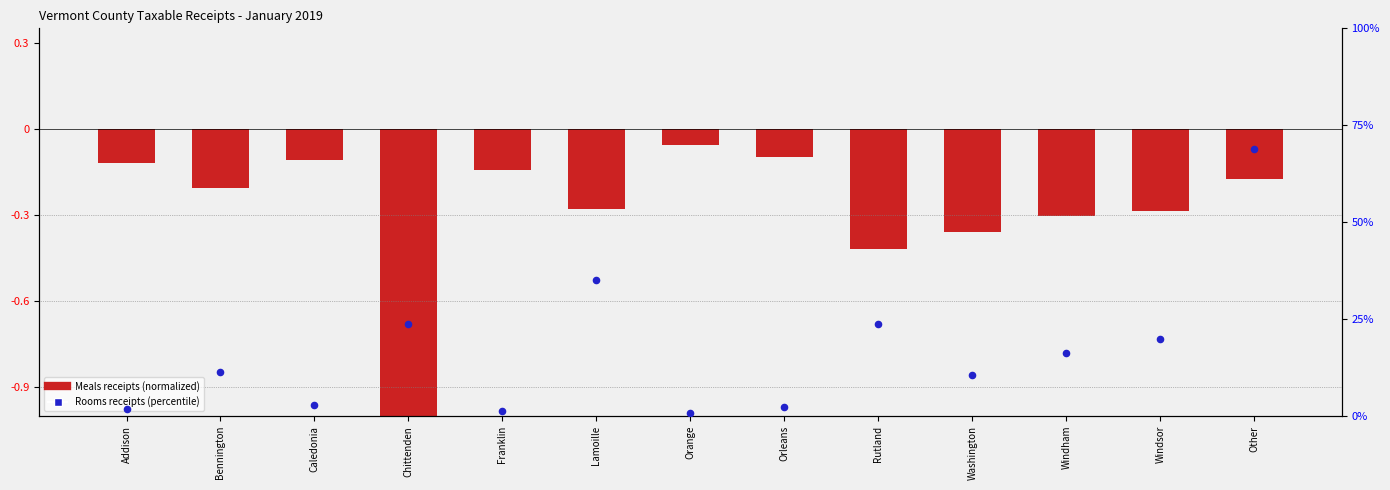

What is the total value across all series at Windsor?

19.5